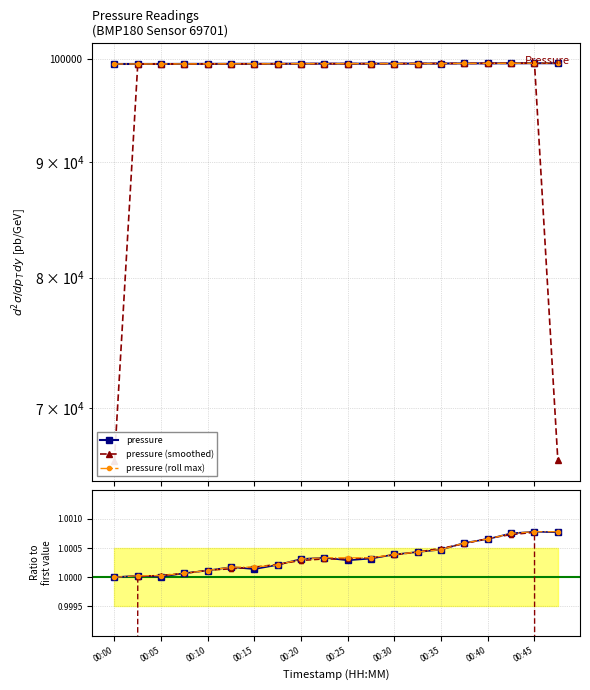

True or false: smoothed and pressure cross at least once.

True